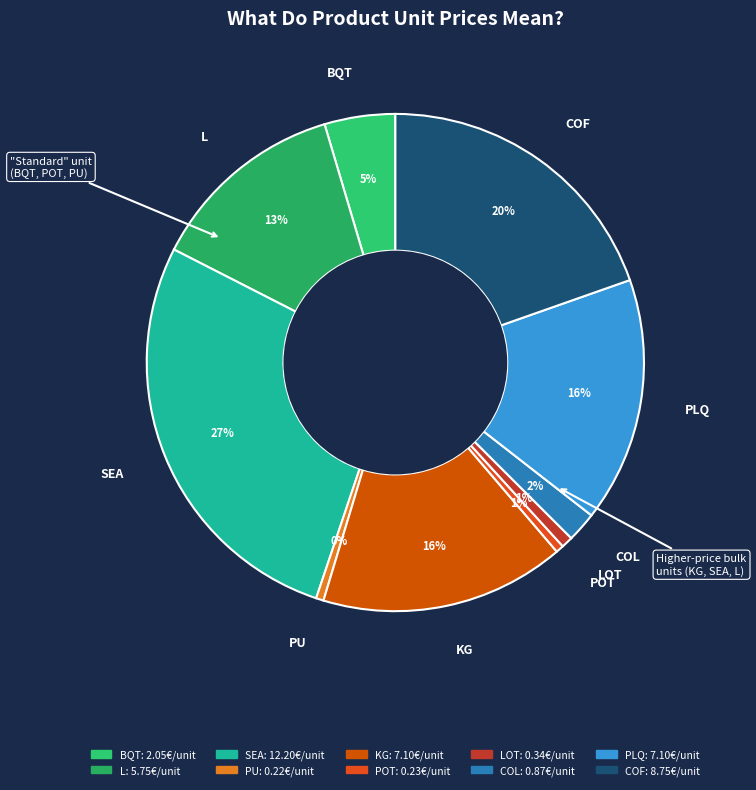

Count the number of slices in the pie.

10